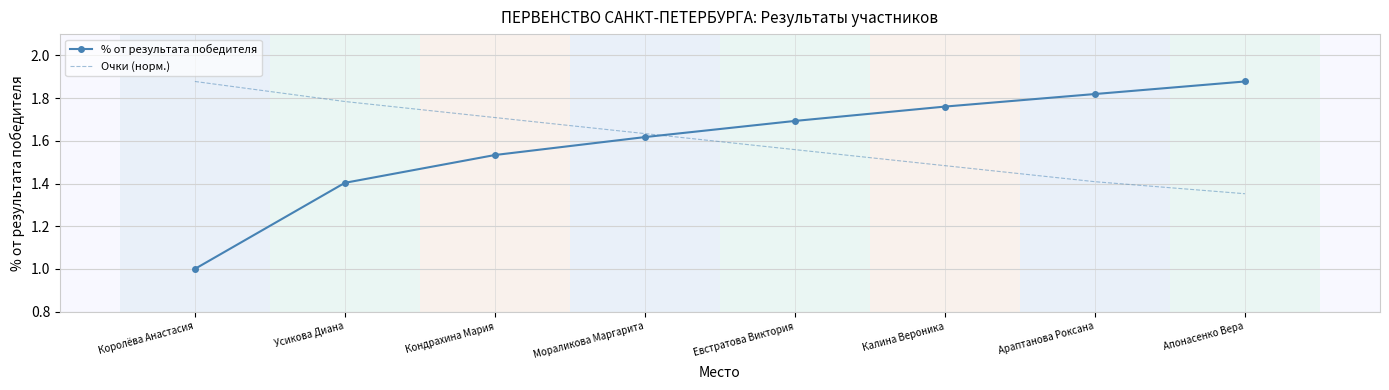

Is it true that Очки (норм.) equals 1.7 at Кондрахина Мария?

True